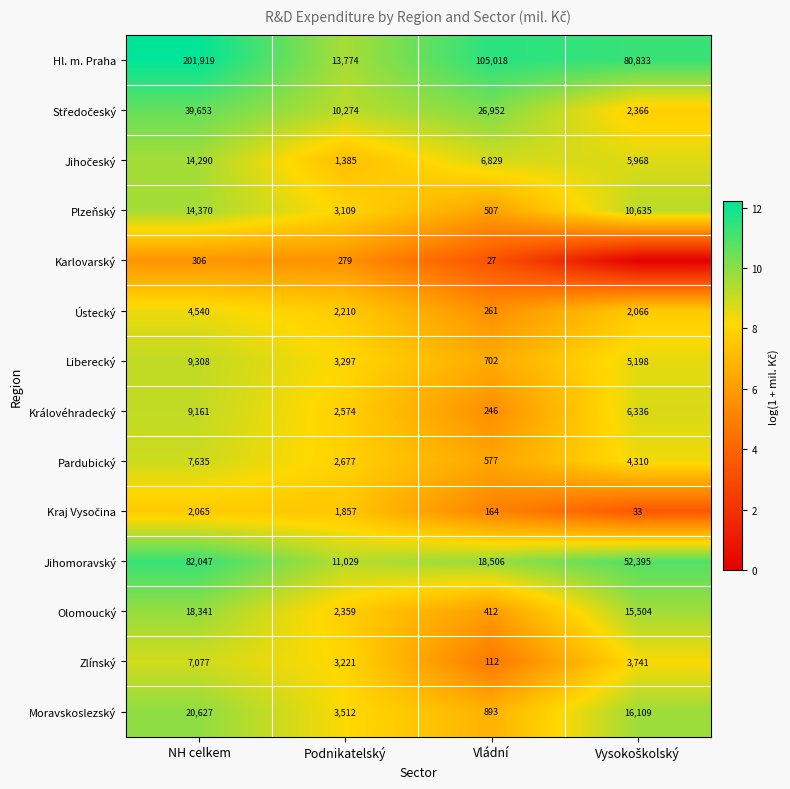

Is it true that Jihomoravský equals 27997 at Vládní?

False